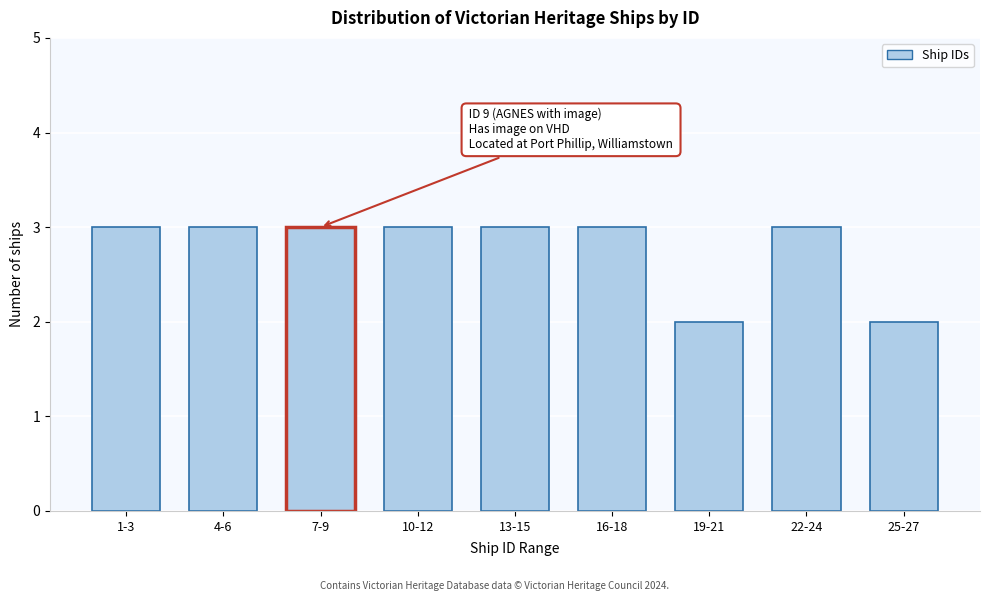

Reading right to left, what are all the values shown in this chart?

2	3	2	3	3	3	3	3	3